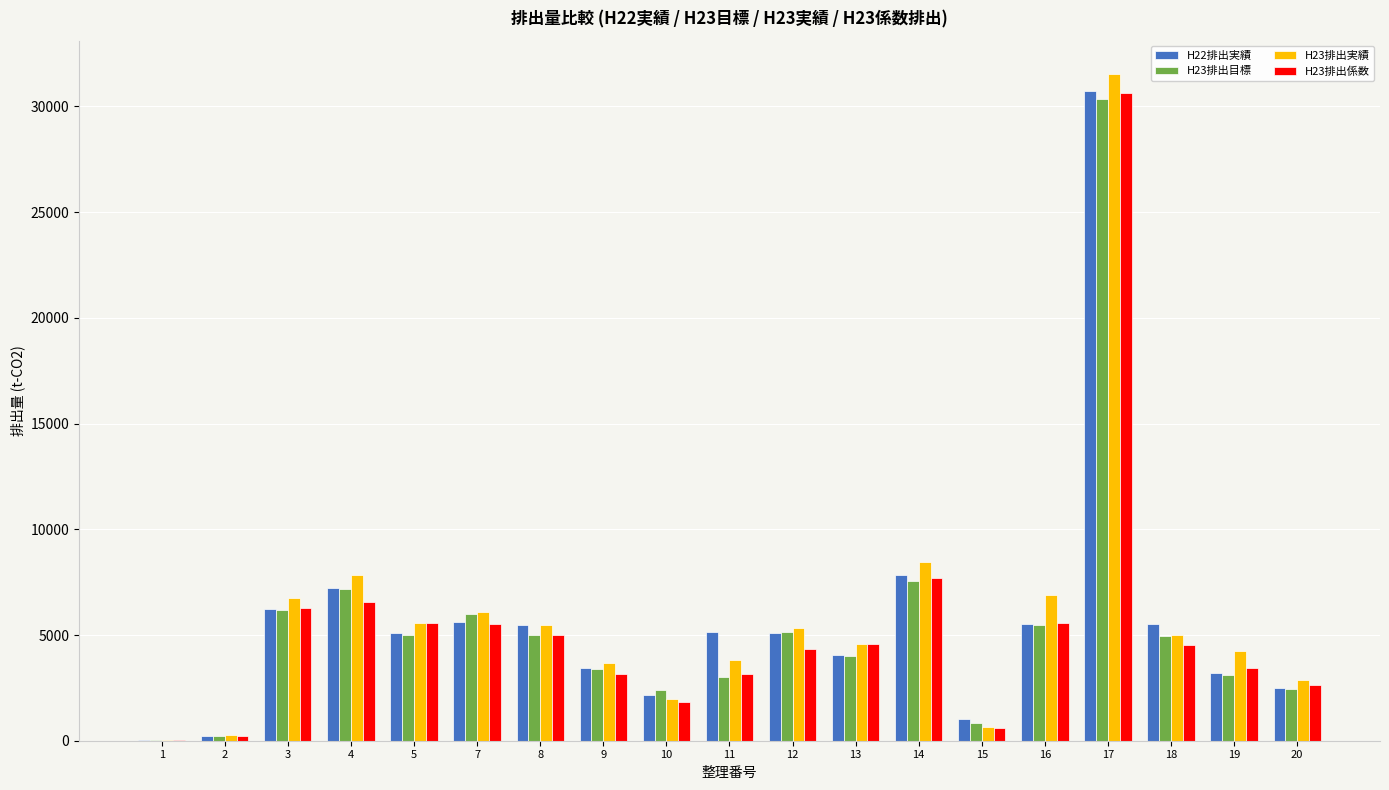

Where is H23排出実績 nearest to the value 15790?

14